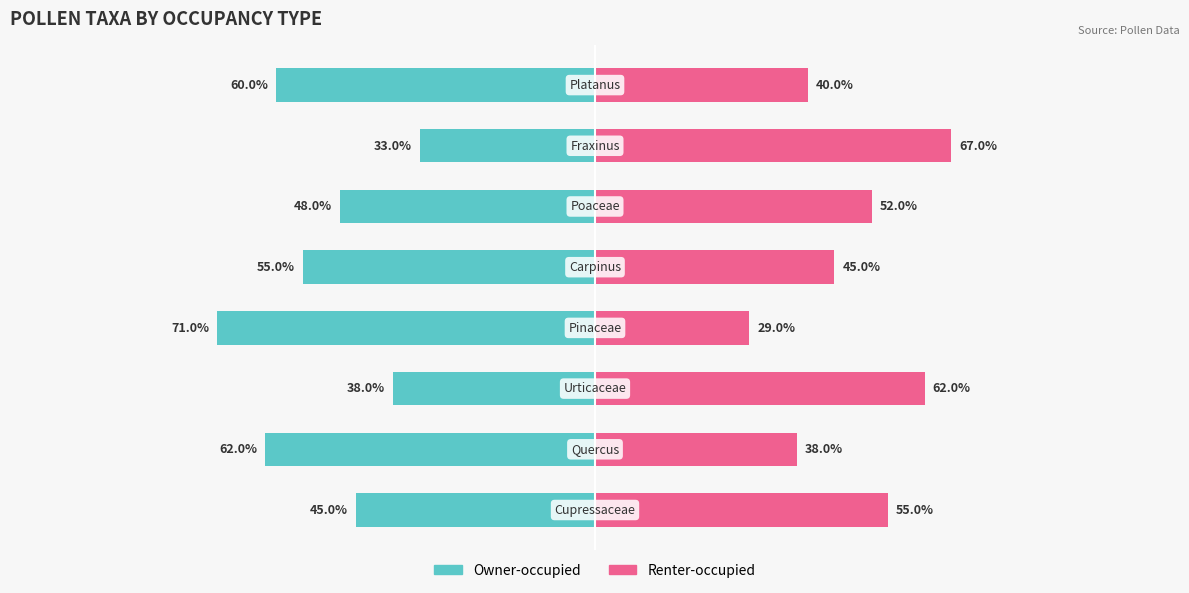

How many bars are there in total?

16